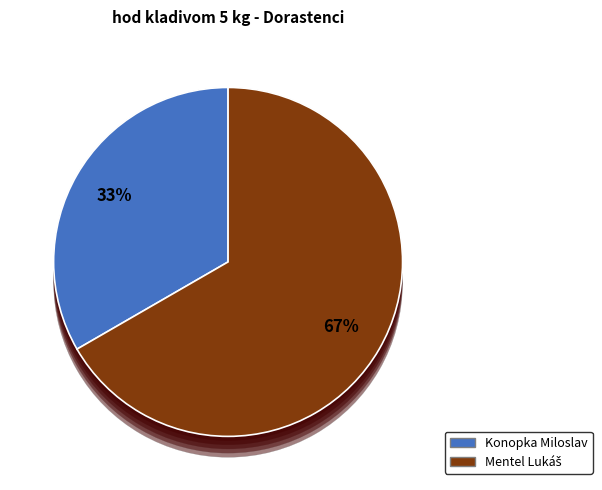

Count the number of slices in the pie.

2